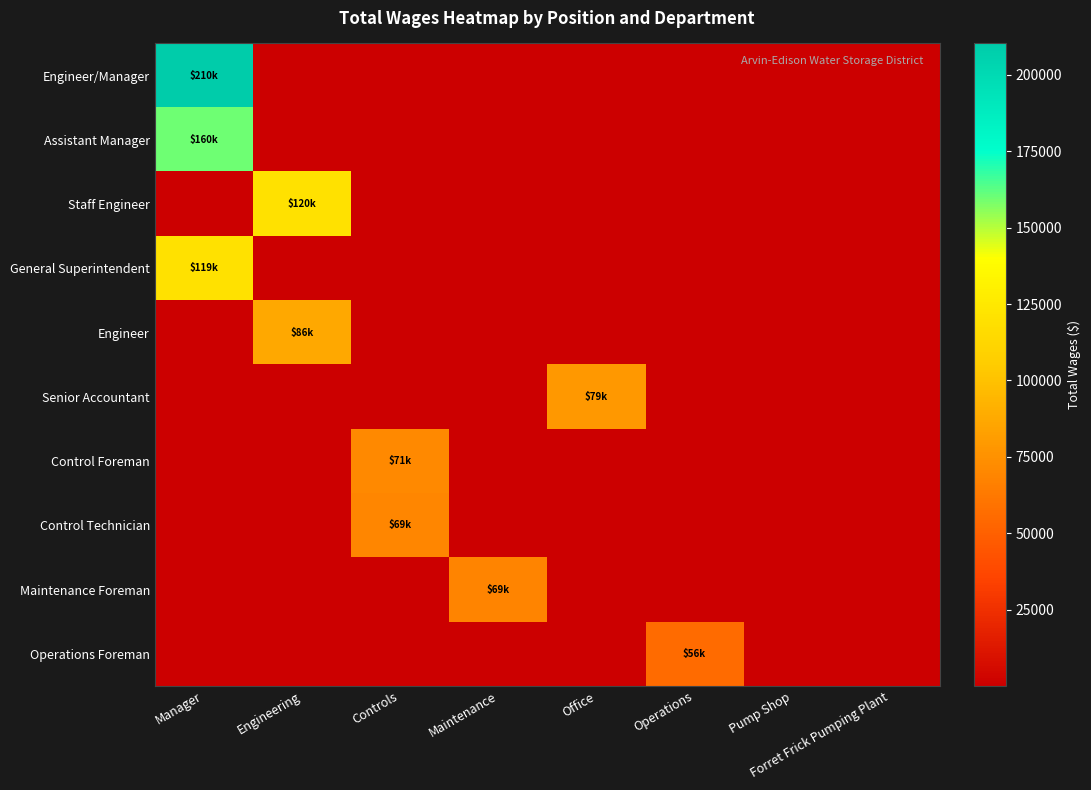

At Engineering, list the series in order from smallest to largest.

Engineer/Manager, Assistant Manager, General Superintendent, Senior Accountant, Control Foreman, Control Technician, Maintenance Foreman, Operations Foreman, Engineer, Staff Engineer